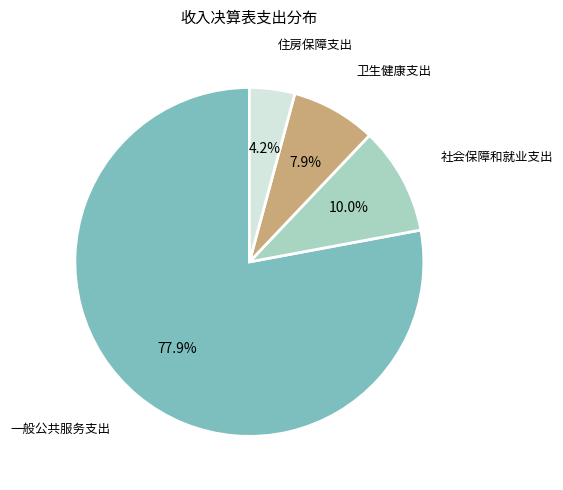

How many segments does this pie chart have?

4